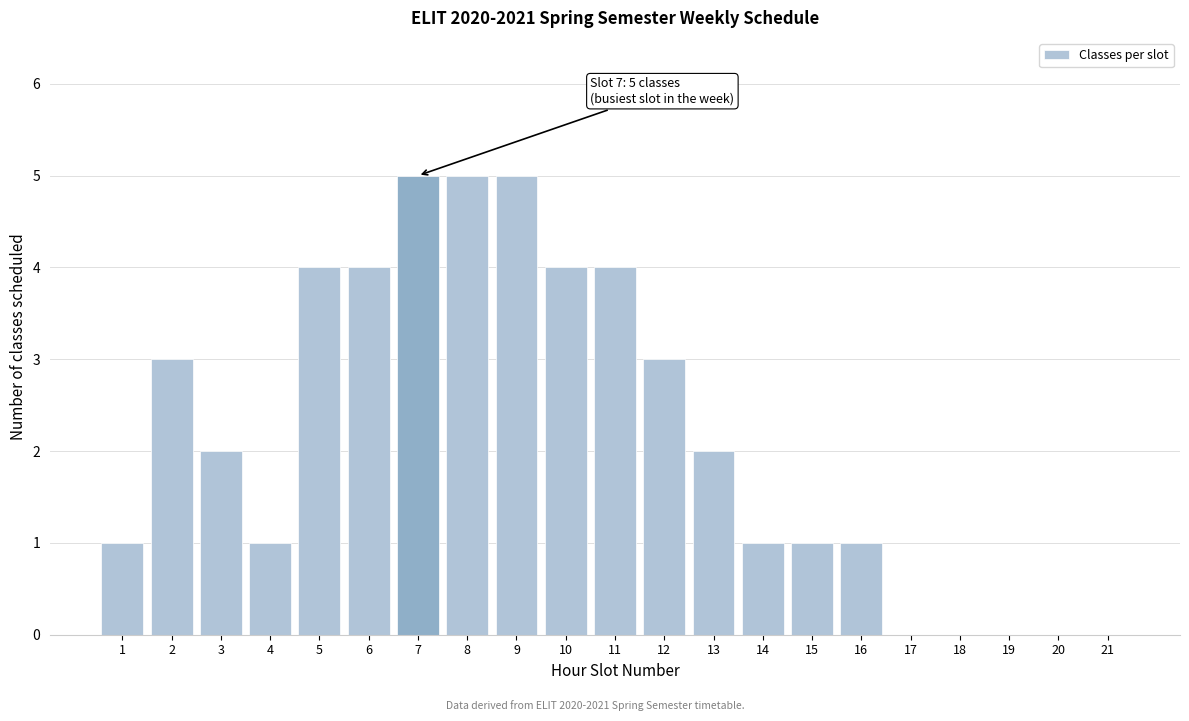

Reading left to right, transcribe all the data shown in this chart.

1=1	2=3	3=2	4=1	5=4	6=4	7=5	8=5	9=5	10=4	11=4	12=3	13=2	14=1	15=1	16=1	17=0	18=0	19=0	20=0	21=0